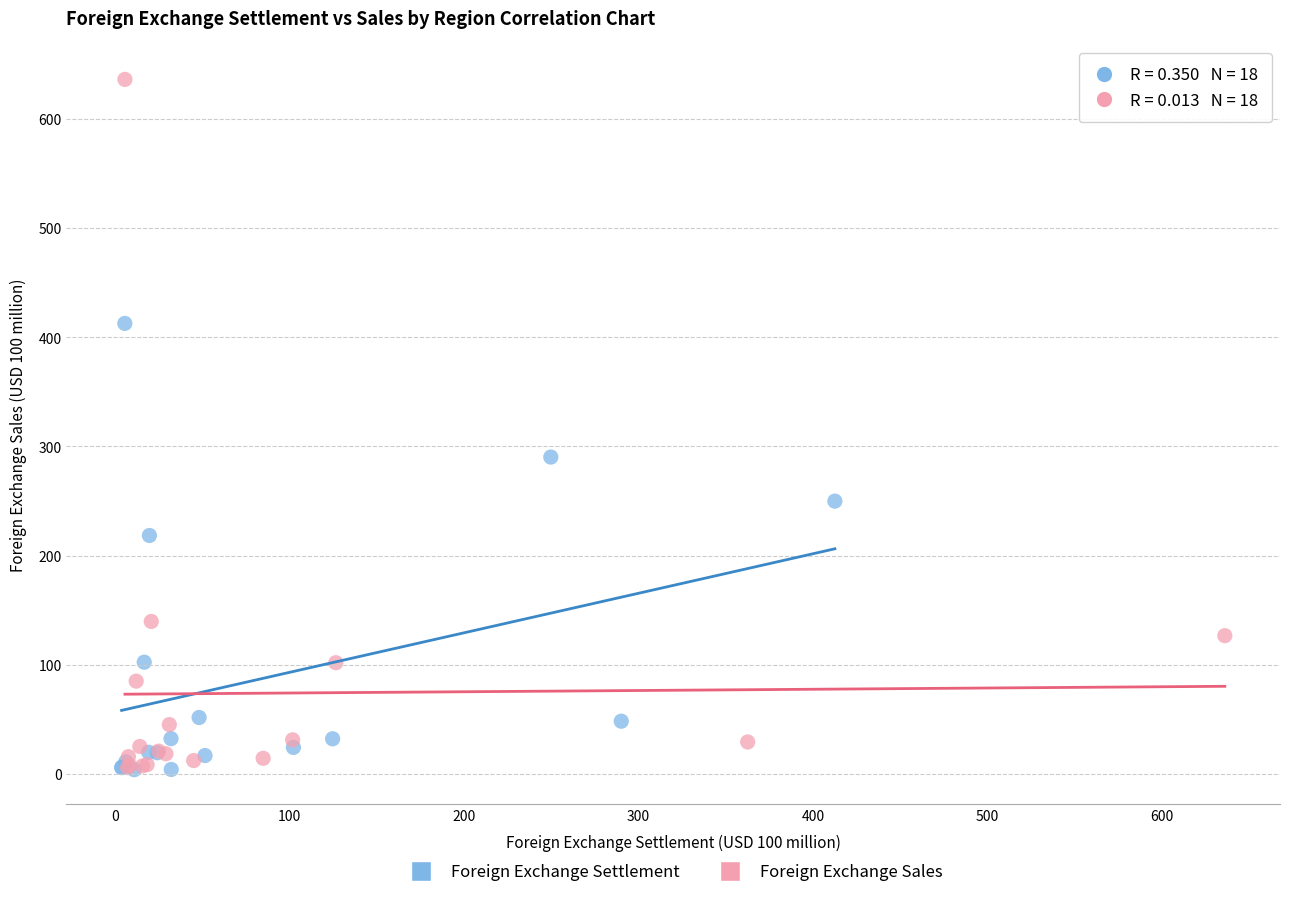

Which series reaches the maximum Y coordinate?

Foreign Exchange Sales